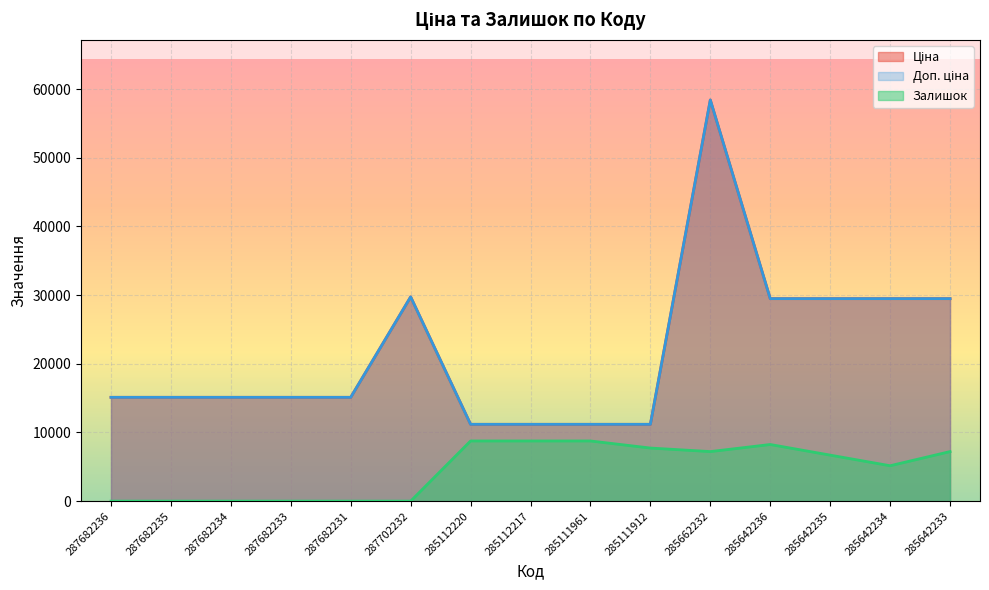

What is the maximum value shown in the chart?

58426.5